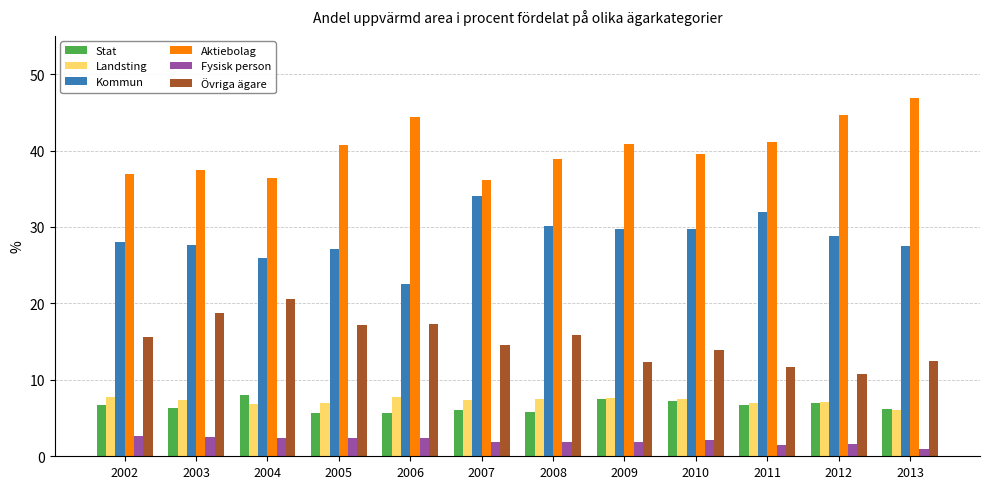

At which label is Landsting closest to 6?

2013